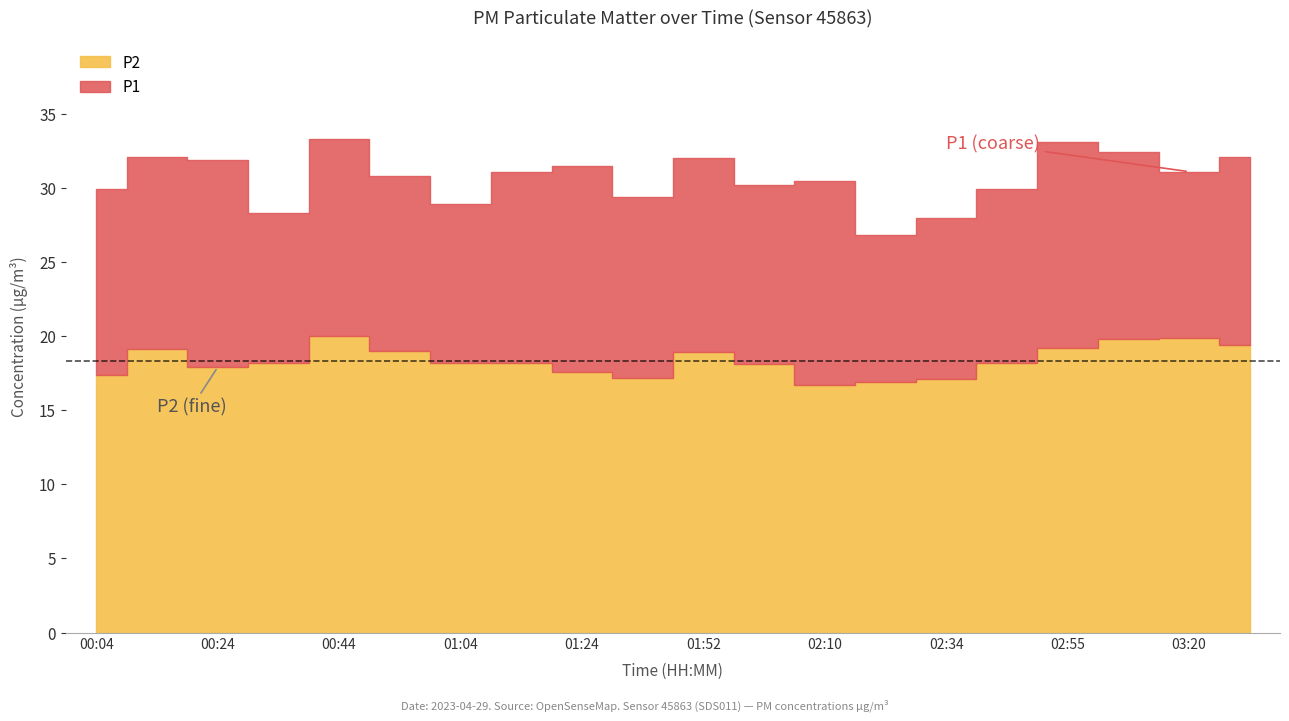

What is the label of the 7th point from the left?

01:04